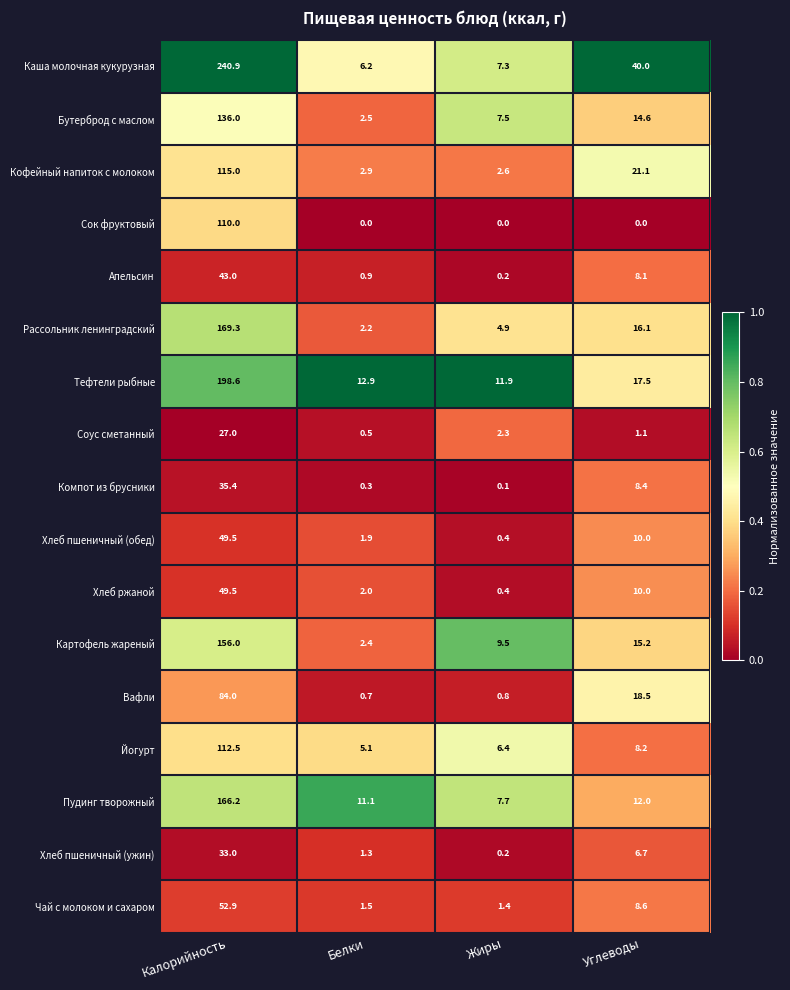

What is the spread (max minus min) of values at Белки?

12.9